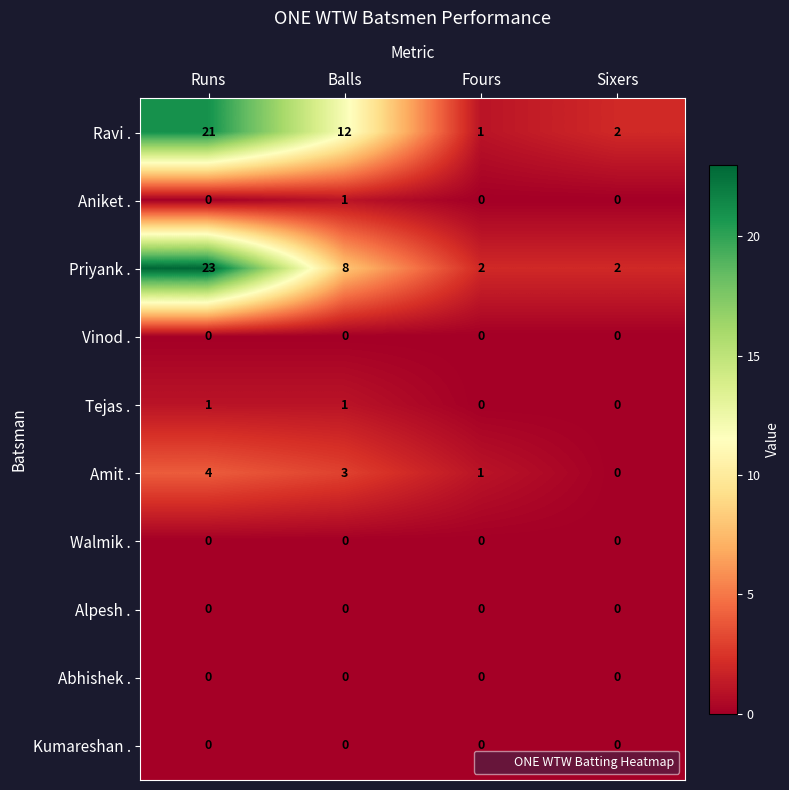

What is the sum of all Ravi . values?

36